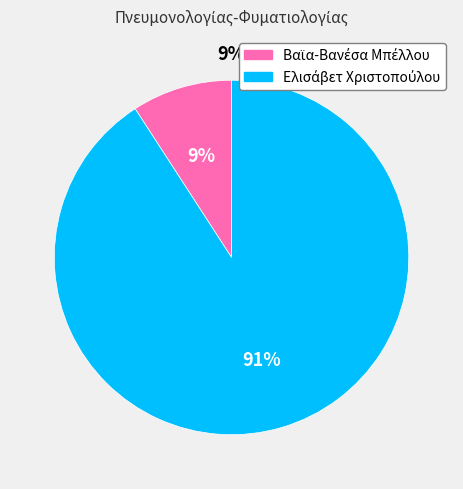

What percentage is the Ελισάβετ Χριστοπούλου slice, to the nearest percent?

91%